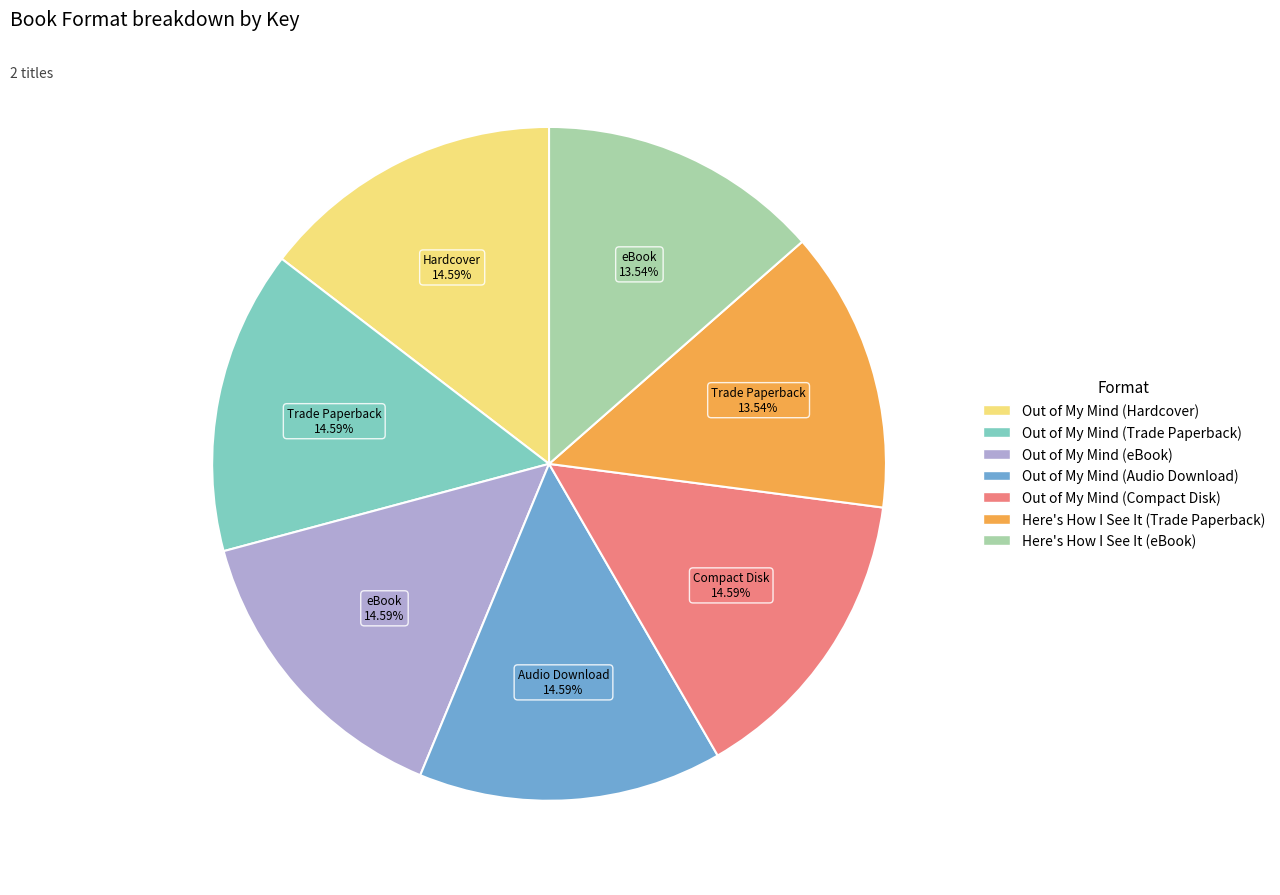

The Out of My Mind (Trade Paperback) slice represents 15% of the pie. True or false?

True